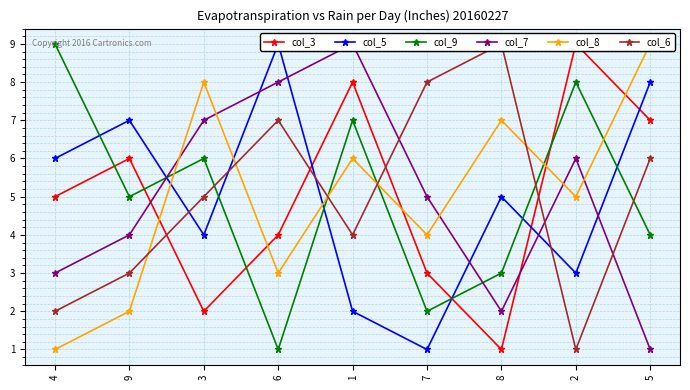

Reading left to right, what are all the values shown in this chart?

col_3: 4=5	9=6	3=2	6=4	1=8	7=3	8=1	2=9	5=7
col_5: 4=6	9=7	3=4	6=9	1=2	7=1	8=5	2=3	5=8
col_9: 4=9	9=5	3=6	6=1	1=7	7=2	8=3	2=8	5=4
col_7: 4=3	9=4	3=7	6=8	1=9	7=5	8=2	2=6	5=1
col_8: 4=1	9=2	3=8	6=3	1=6	7=4	8=7	2=5	5=9
col_6: 4=2	9=3	3=5	6=7	1=4	7=8	8=9	2=1	5=6